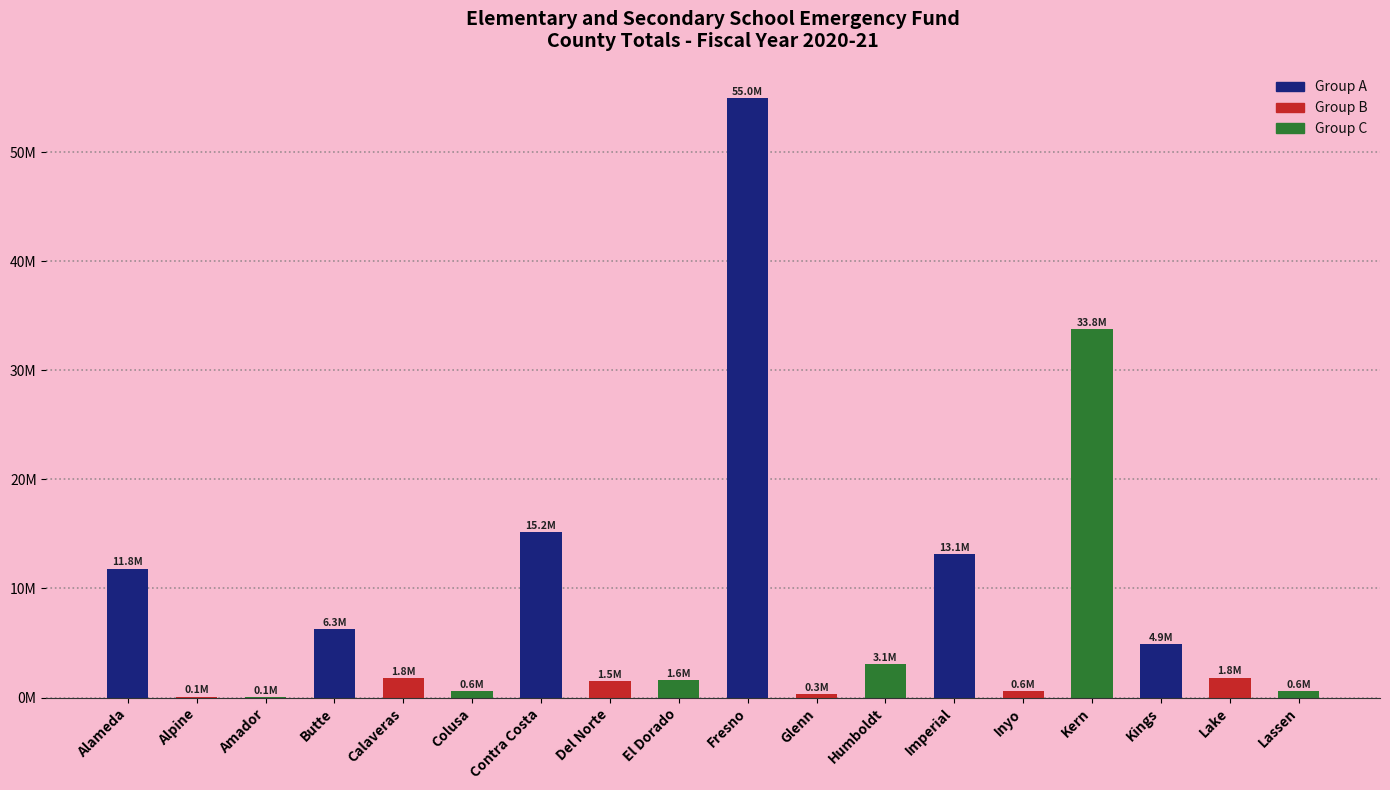

Are the bars horizontal?

No